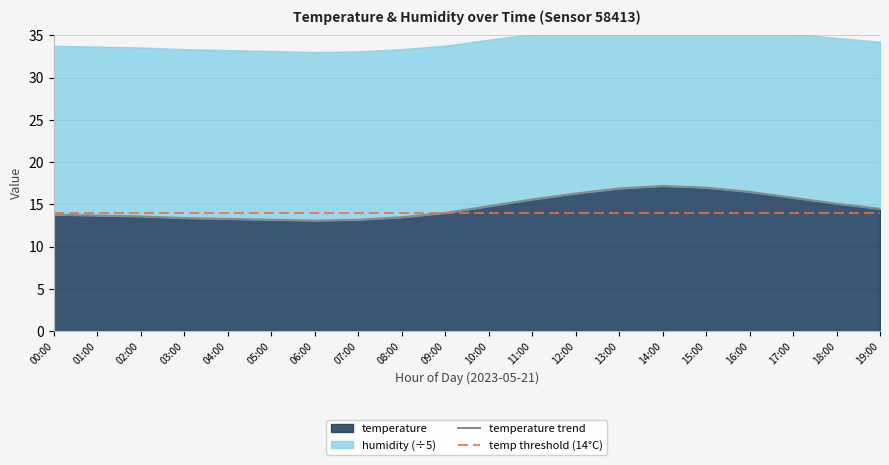

Where is temperature trend nearest to the value 15?

18:00